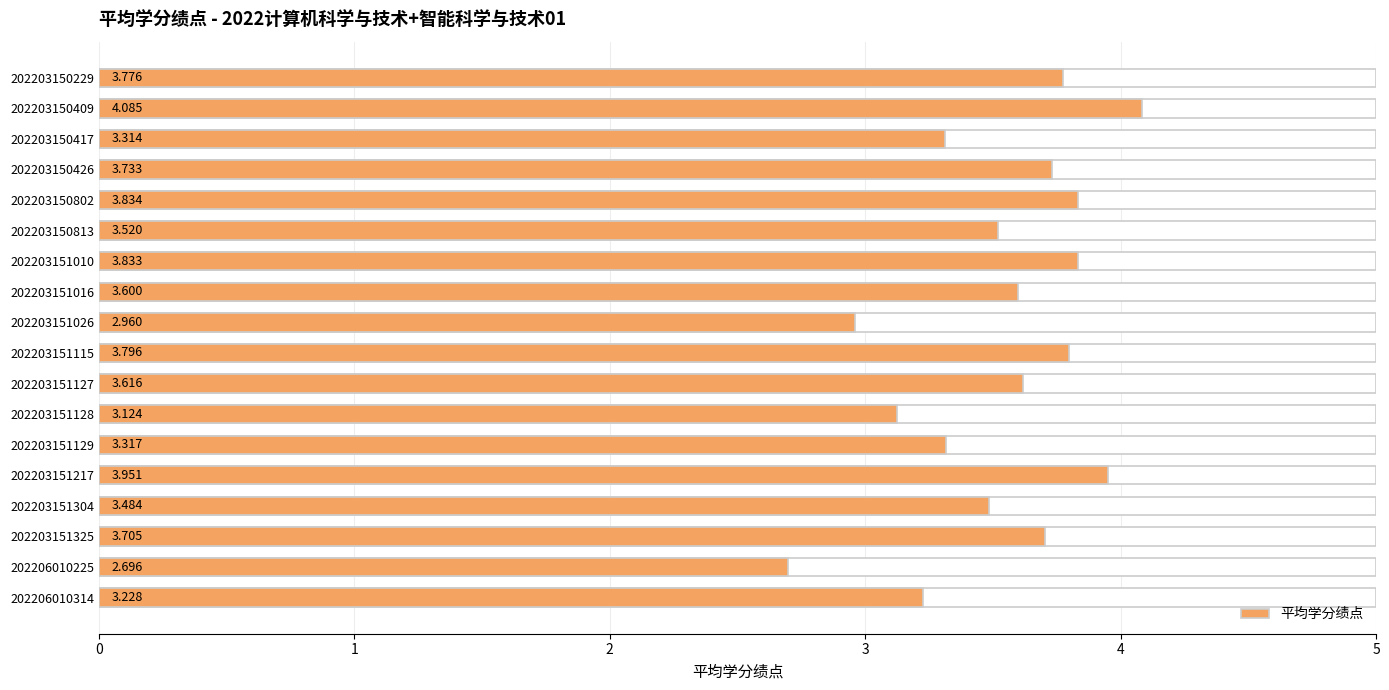

Reading left to right, what are all the values shown in this chart?

3.8	4.1	3.3	3.7	3.8	3.5	3.8	3.6	3.0	3.8	3.6	3.1	3.3	4.0	3.5	3.7	2.7	3.2